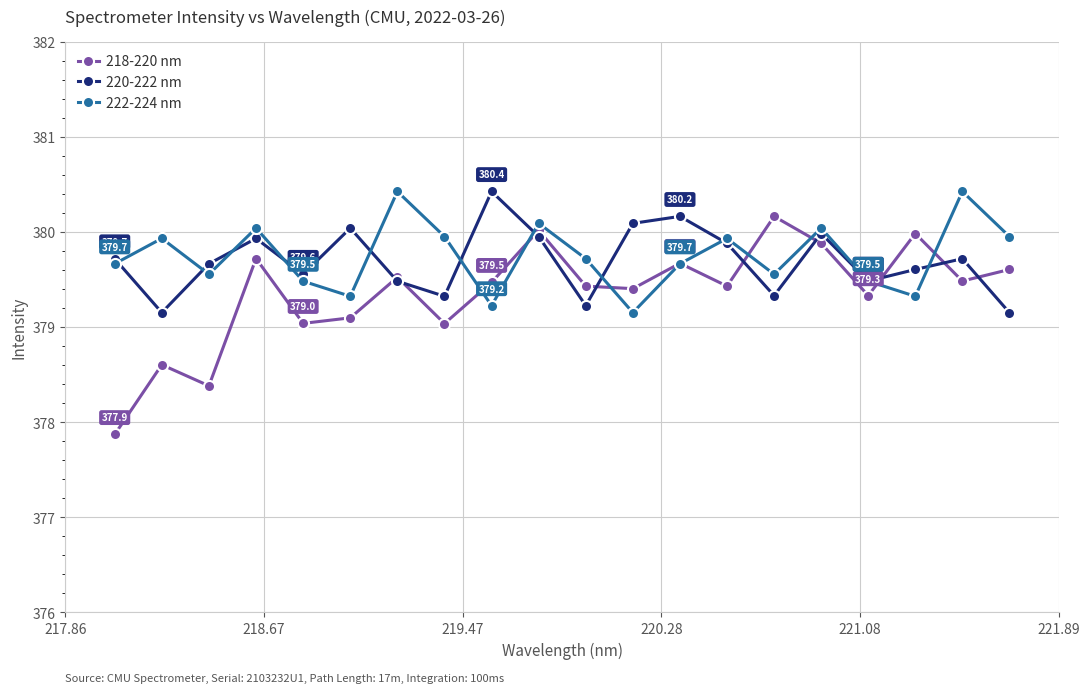

What is the average value of the 218-220 nm series?

379.4